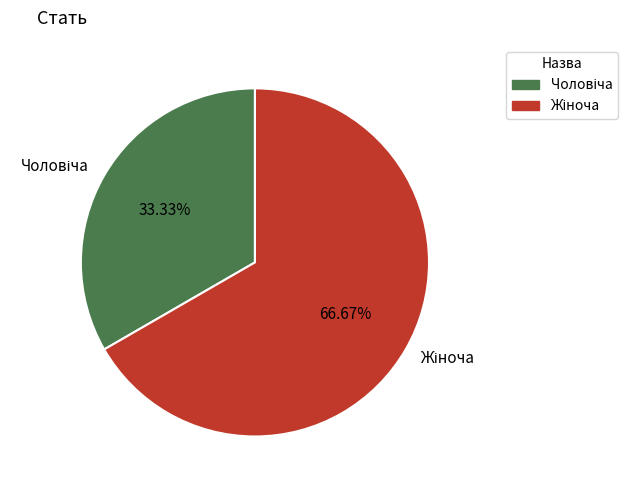

Does any single category account for the majority?

Yes